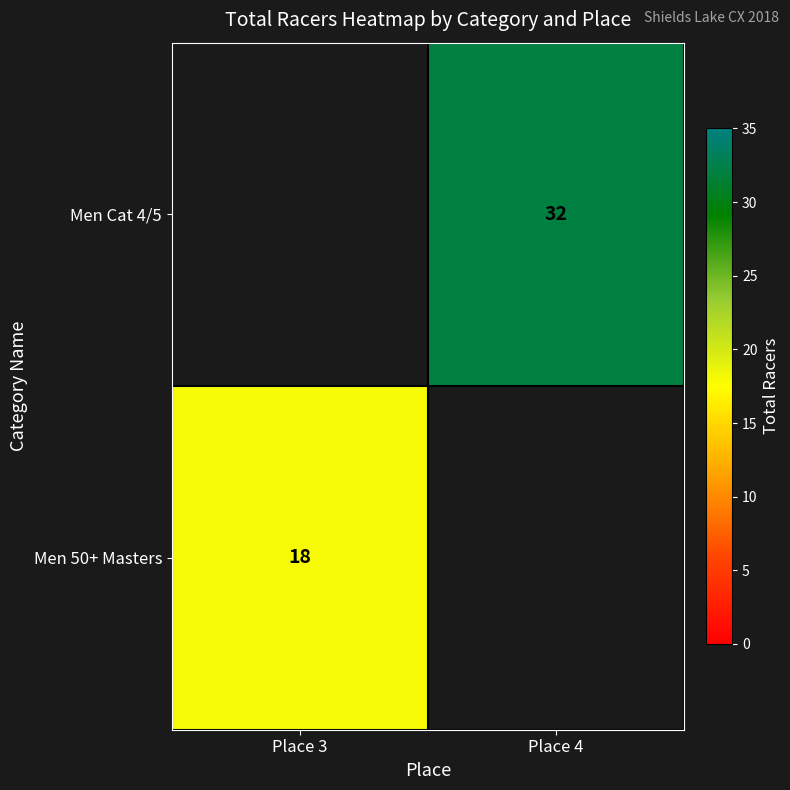

The value of Men 50+ Masters at Place 3 is 18. True or false?

True